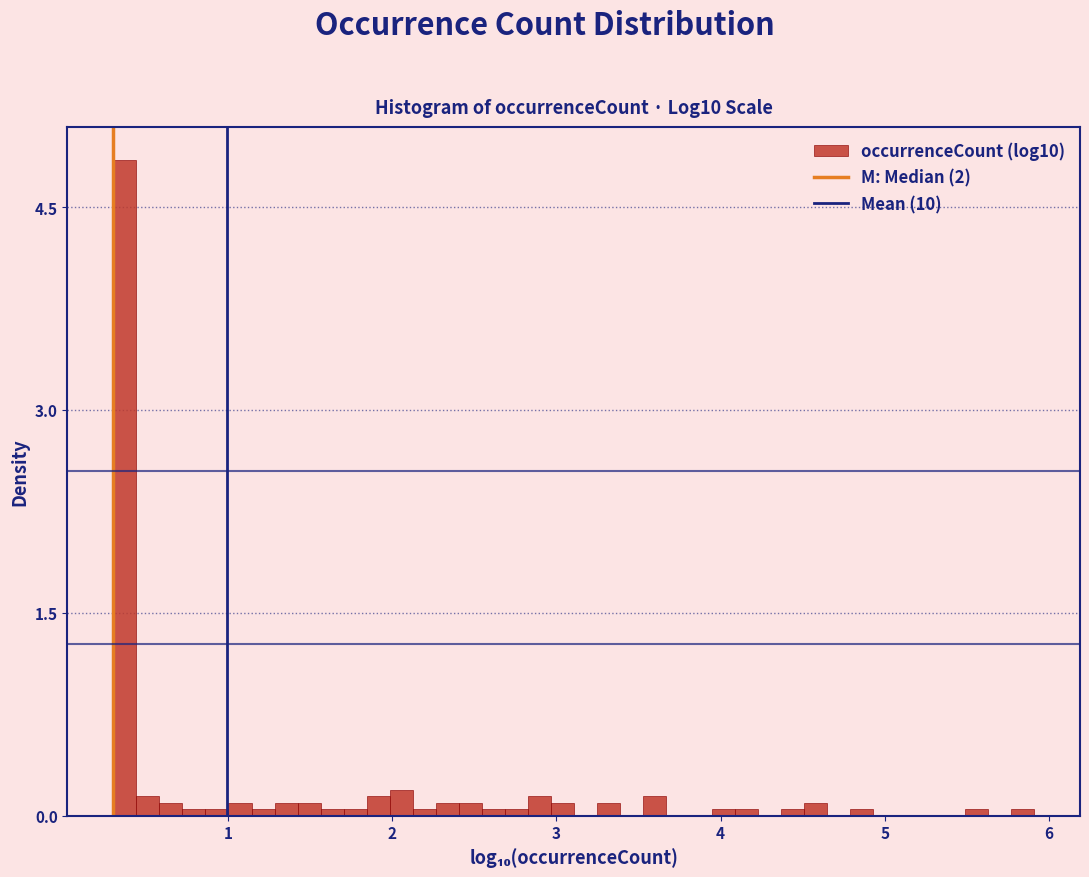

Read against the x-axis, roughly where is the centre of the tallest bar?

0.4